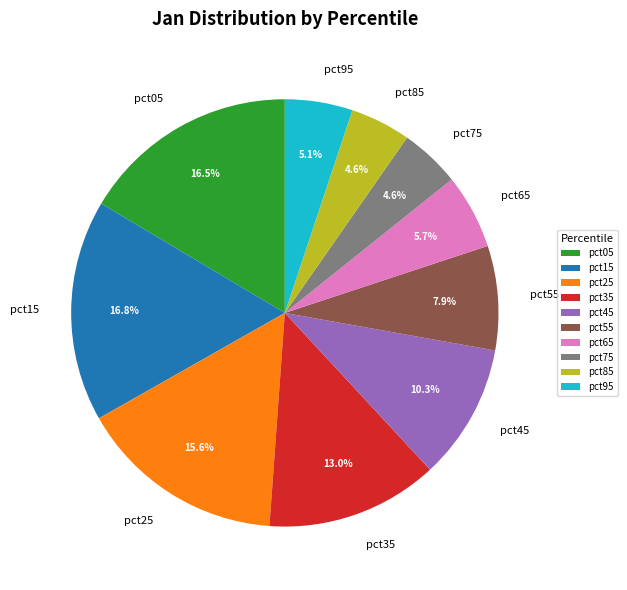

Combined, what portion of the pie is pct45 and pct65?

16.0%